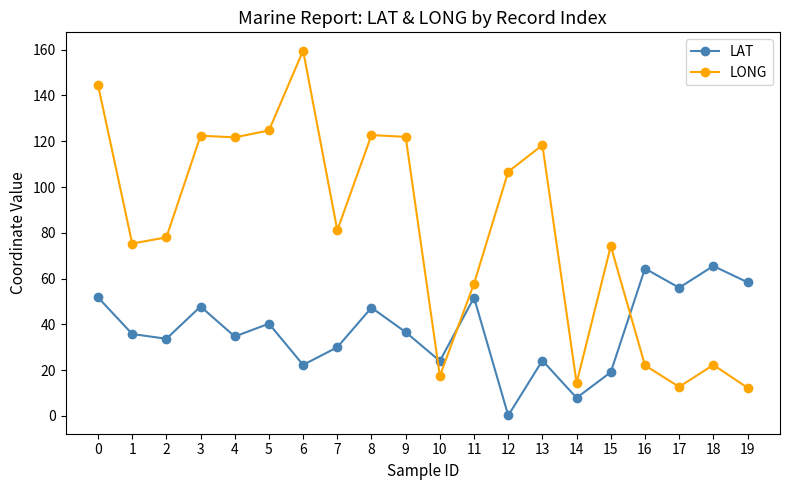

Which series has the largest total across all categories?

LONG